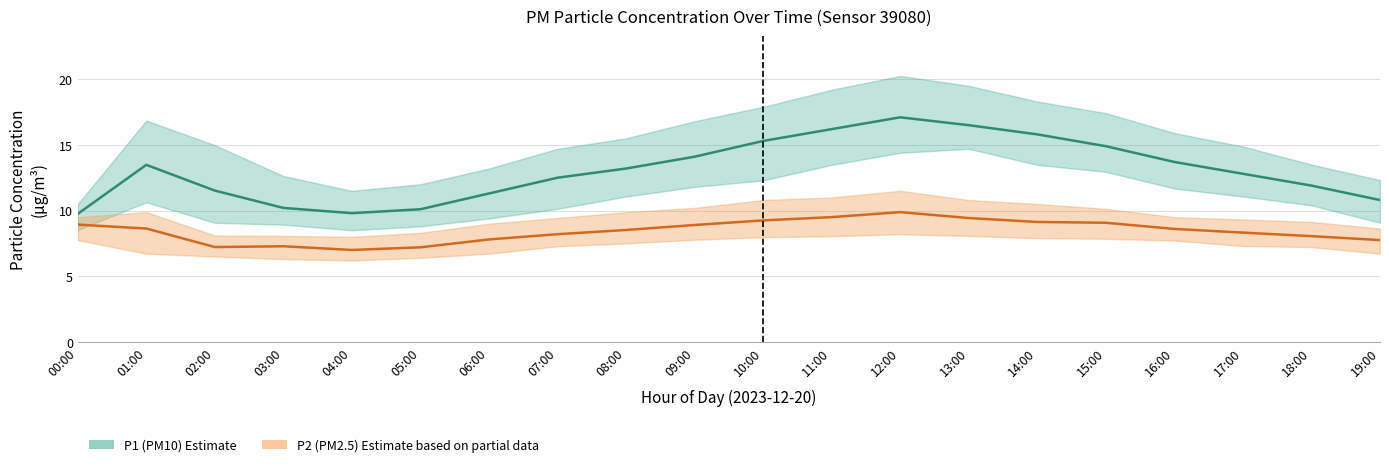

Where is the first local minimum for P1 (PM10) Estimate?

04:00